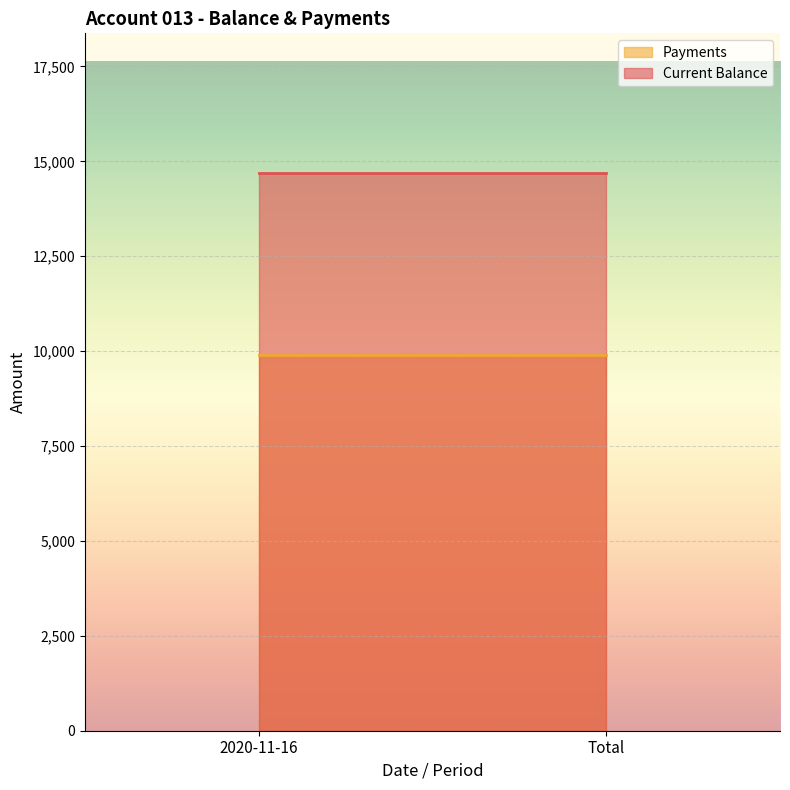

Which series has the largest range (max minus min)?

Payments